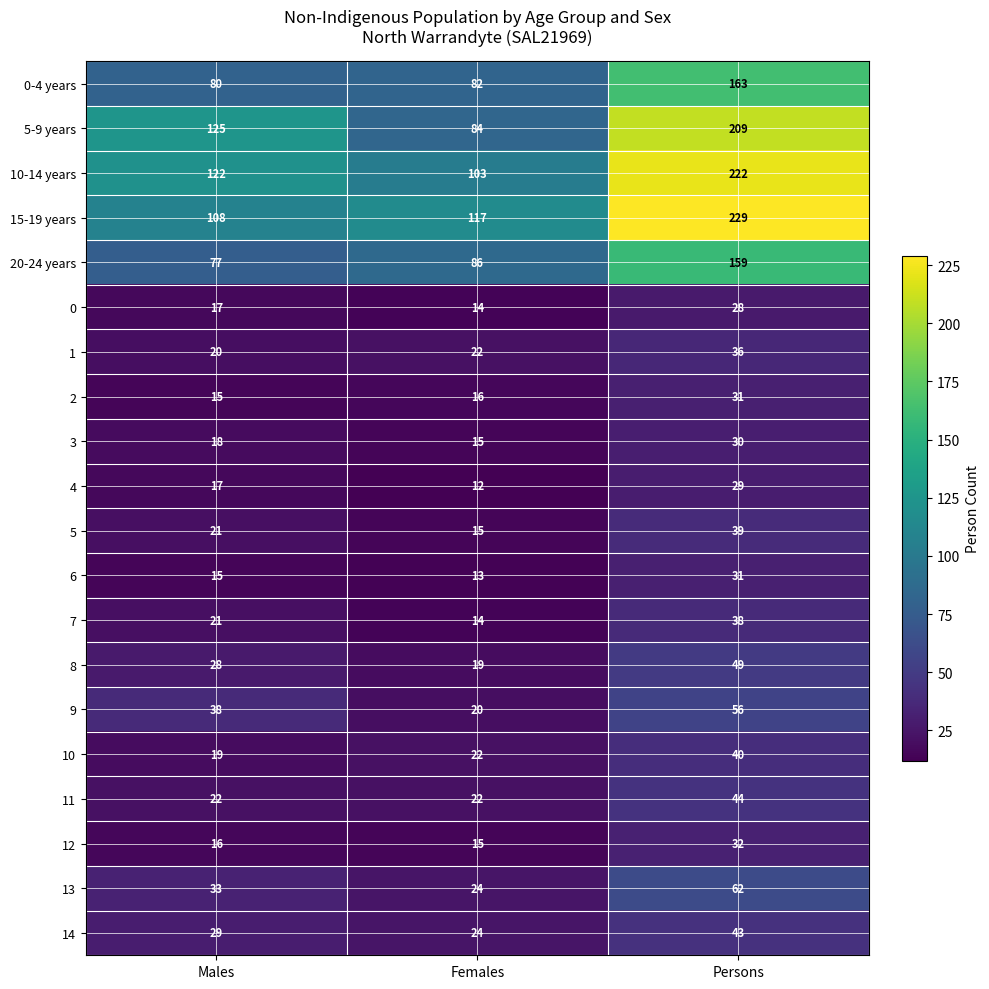

At how many categories does at least one series exceed 69?

3